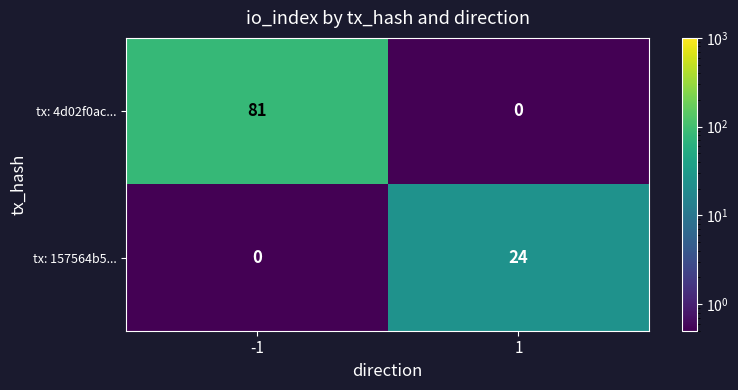

What is the greatest value displayed?

81